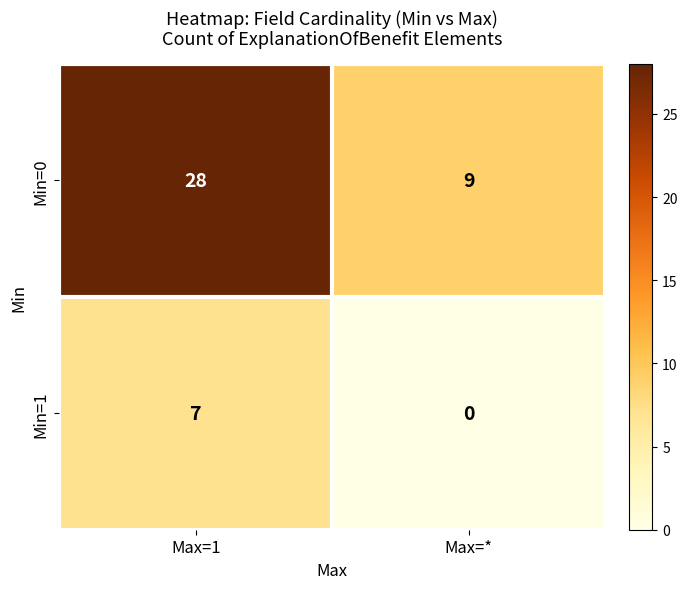

List the series in order of their peak value, lowest first.

Min=1, Min=0